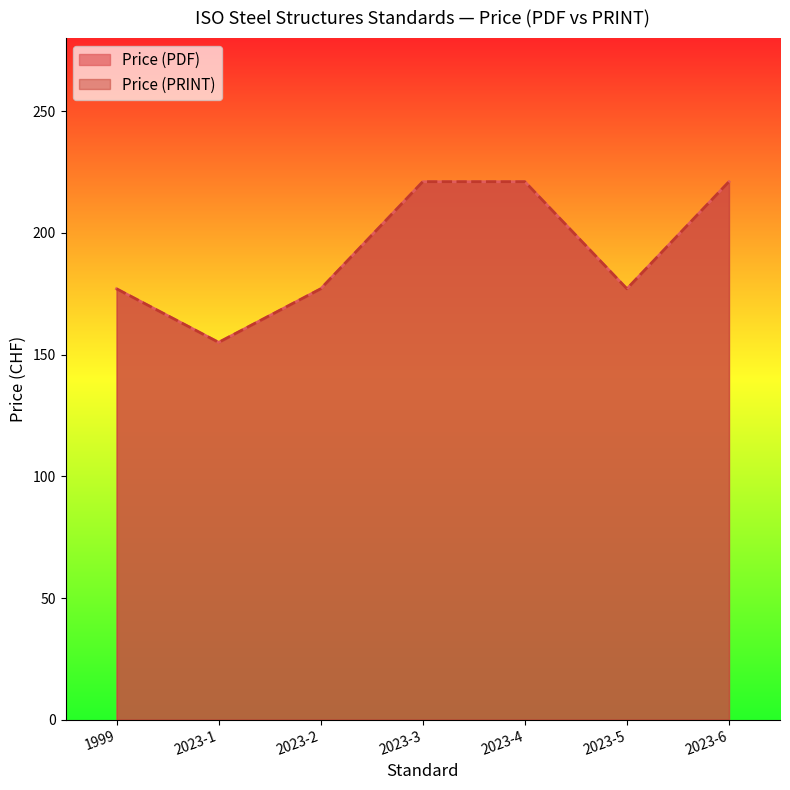

The value of Price (PRINT) at 2023-6 is 221. True or false?

True